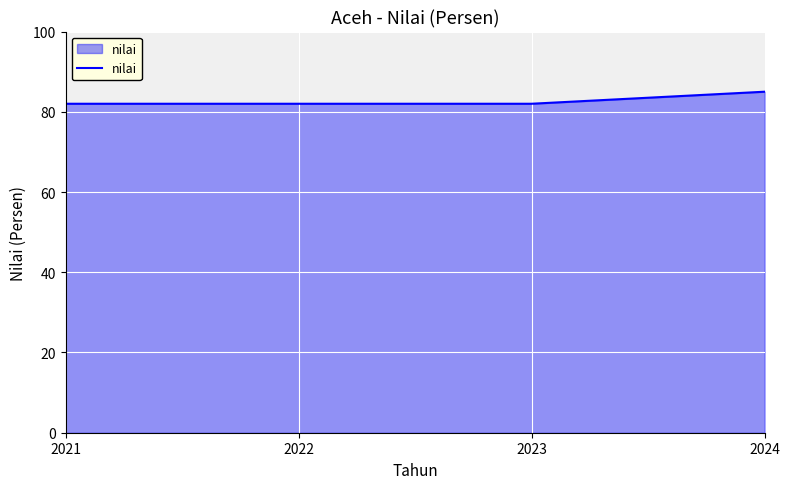

Is it true that the value at 2022 is 127?

False